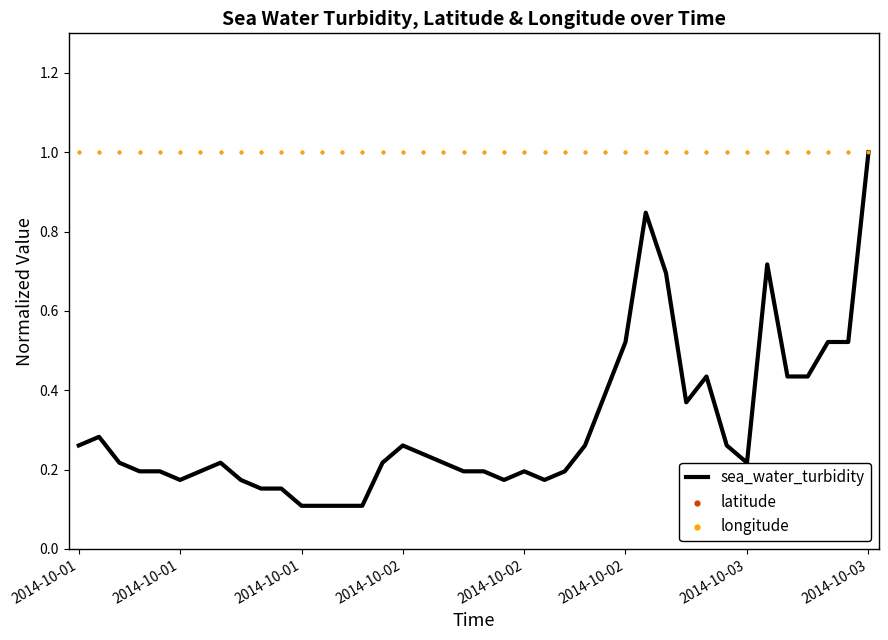

What is the total value across all series at 18?

2.2